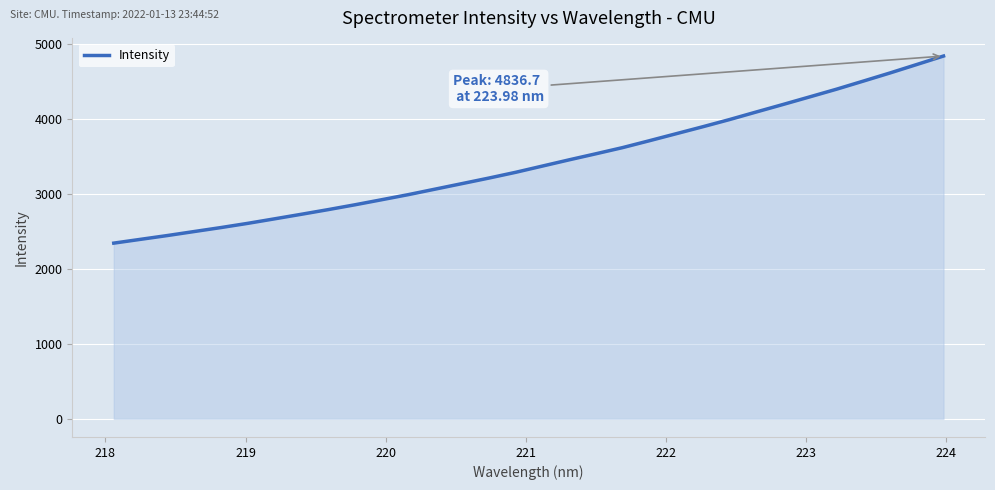

What is the minimum value shown in the chart?

2342.4